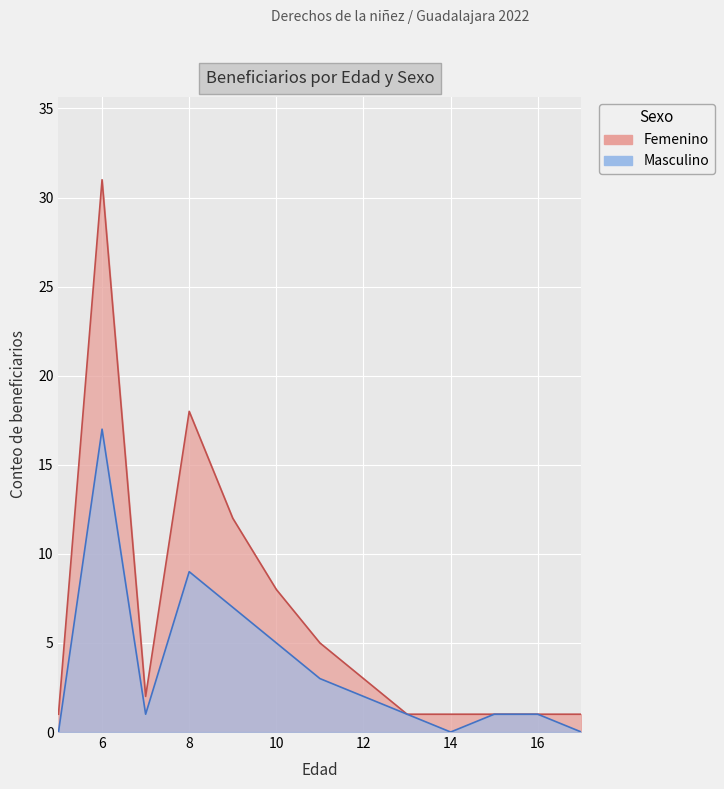

At how many categories does at least one series exceed 27?

1